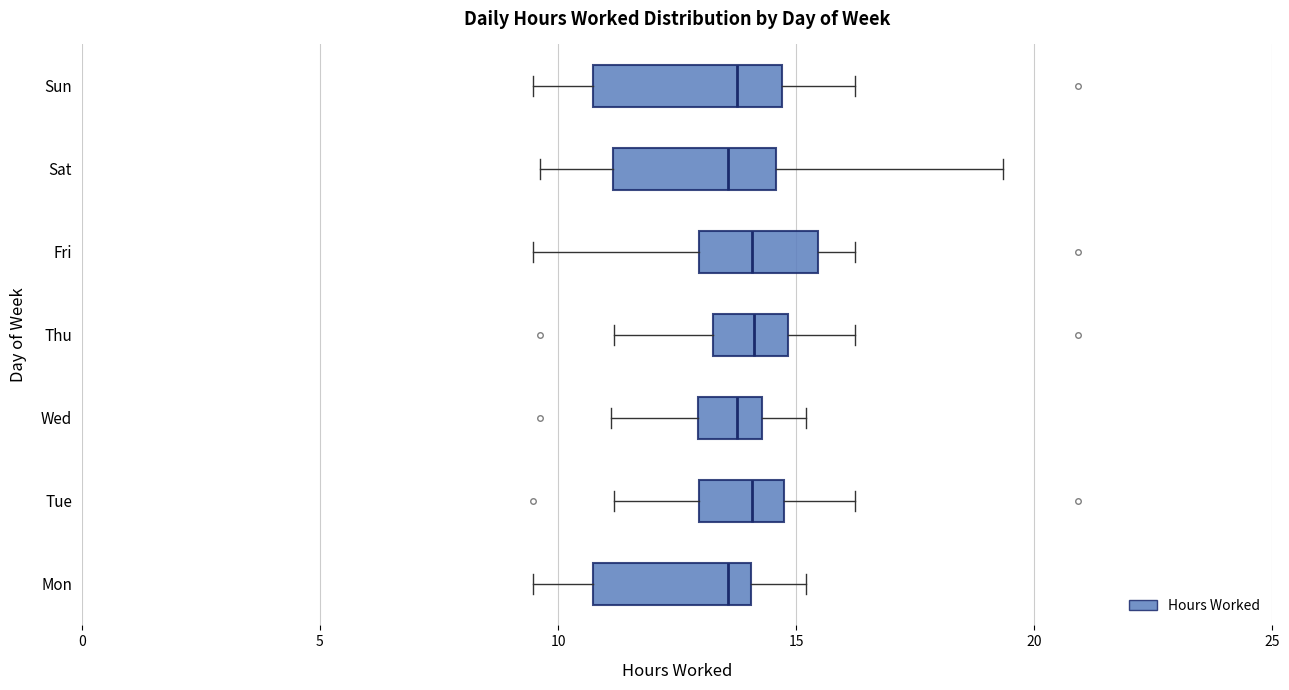

Where does the left whisker of the box for Wed end on the x-axis? The values are not printed on the chart, so give them approximately, as read against the axis.

11.0